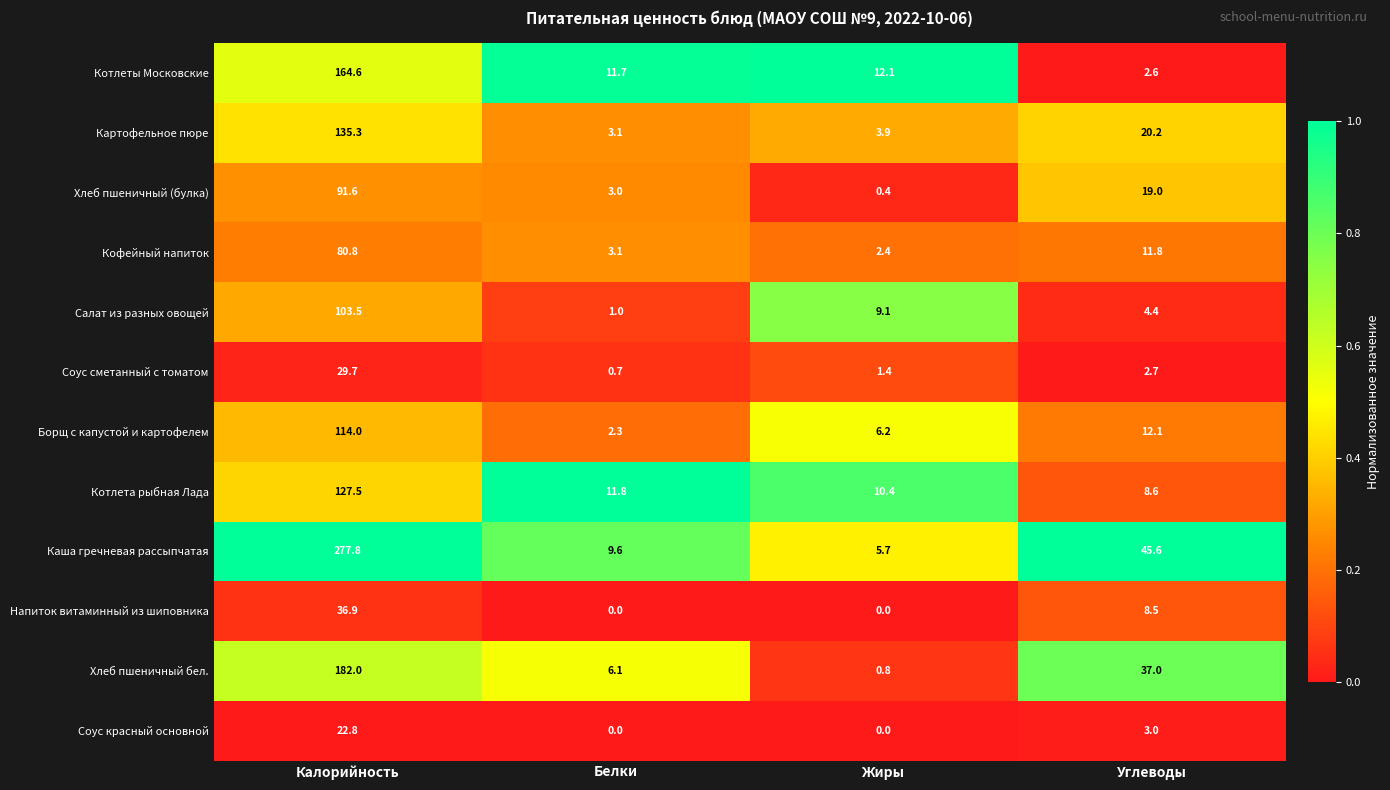

What is the maximum value shown in the chart?

277.8